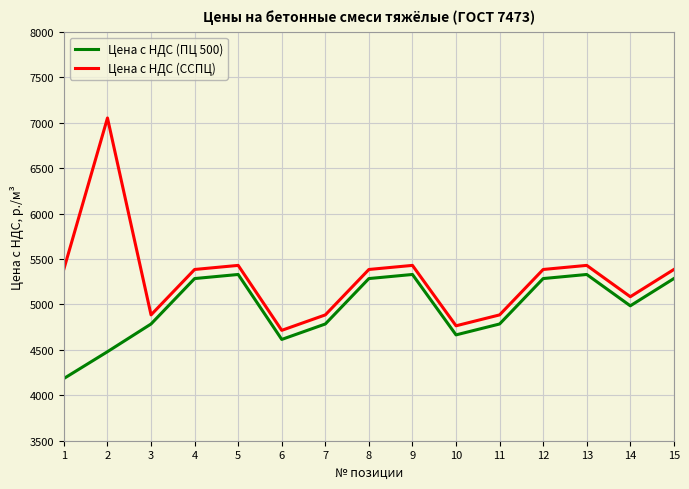

How many interior local valleys does the Цена с НДС (ПЦ 500) series have?

3